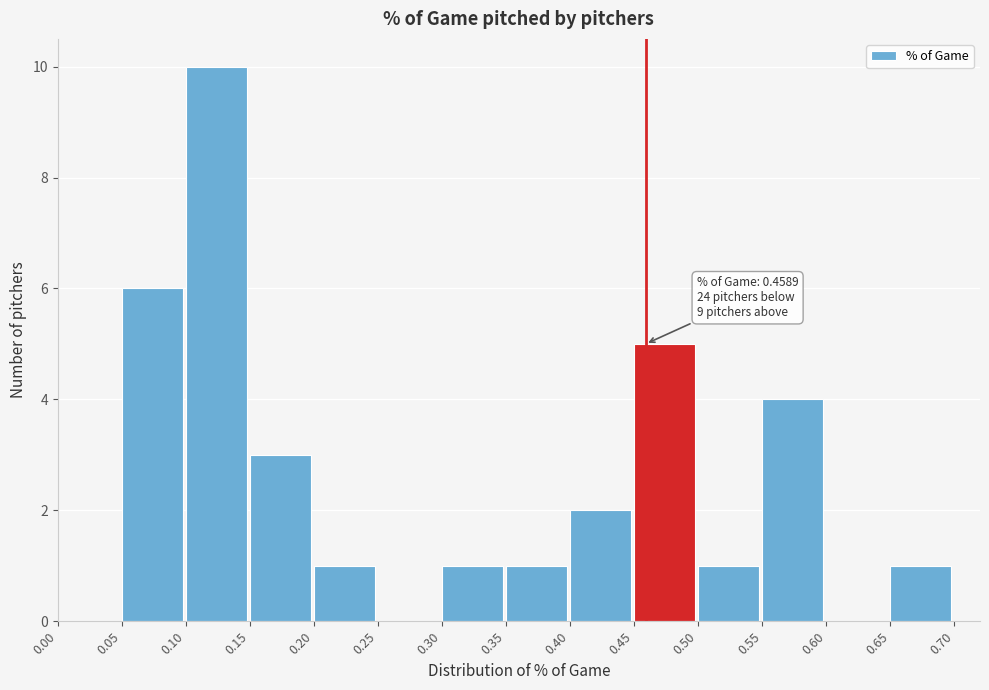

Over which range of the x-axis is the bar tallest?

0.10 to 0.15